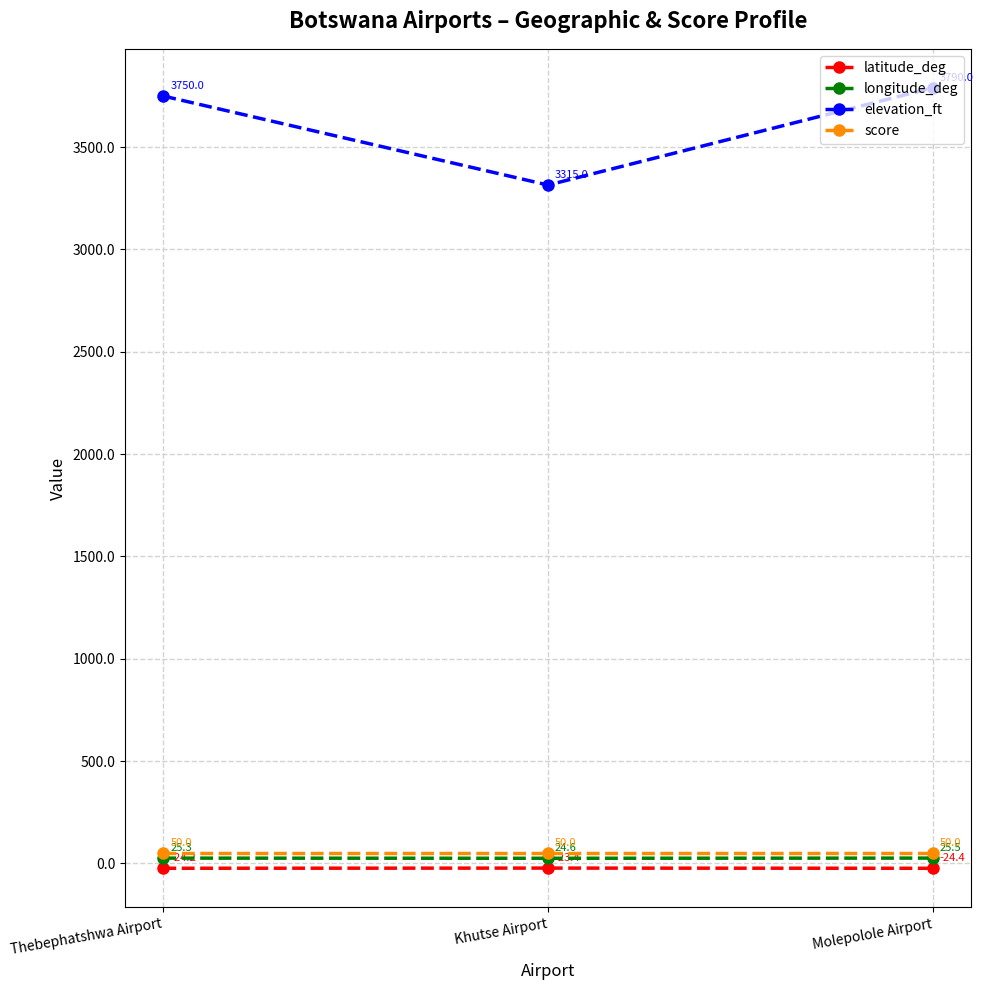

Reading left to right, transcribe all the data shown in this chart.

latitude_deg: Thebephatshwa Airport=-24.2	Khutse Airport=-23.4	Molepolole Airport=-24.4
longitude_deg: Thebephatshwa Airport=25.3	Khutse Airport=24.6	Molepolole Airport=25.5
elevation_ft: Thebephatshwa Airport=3750.0	Khutse Airport=3315.0	Molepolole Airport=3790.0
score: Thebephatshwa Airport=50.0	Khutse Airport=50.0	Molepolole Airport=50.0